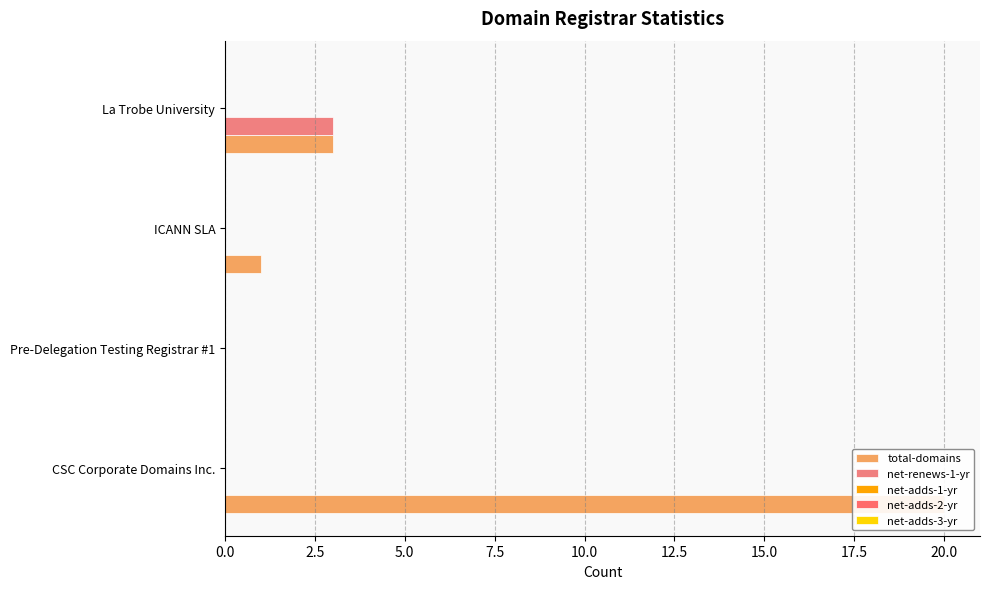

What is the difference between the highest and lowest values at 5.0?

1.0